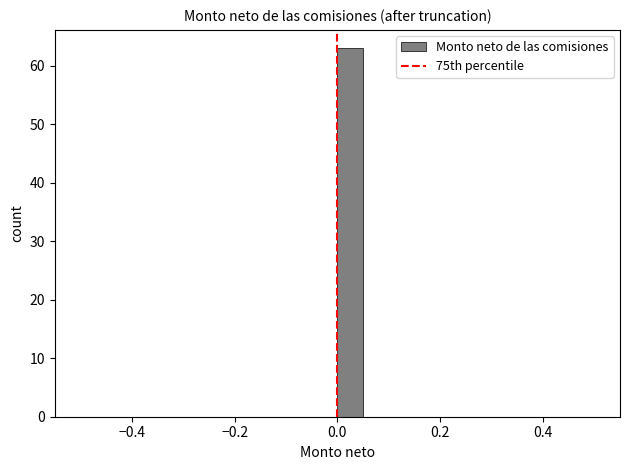

Around what value on the x-axis is the tallest bar? Give the approximate position of its centre, as read against the axis.

0.02